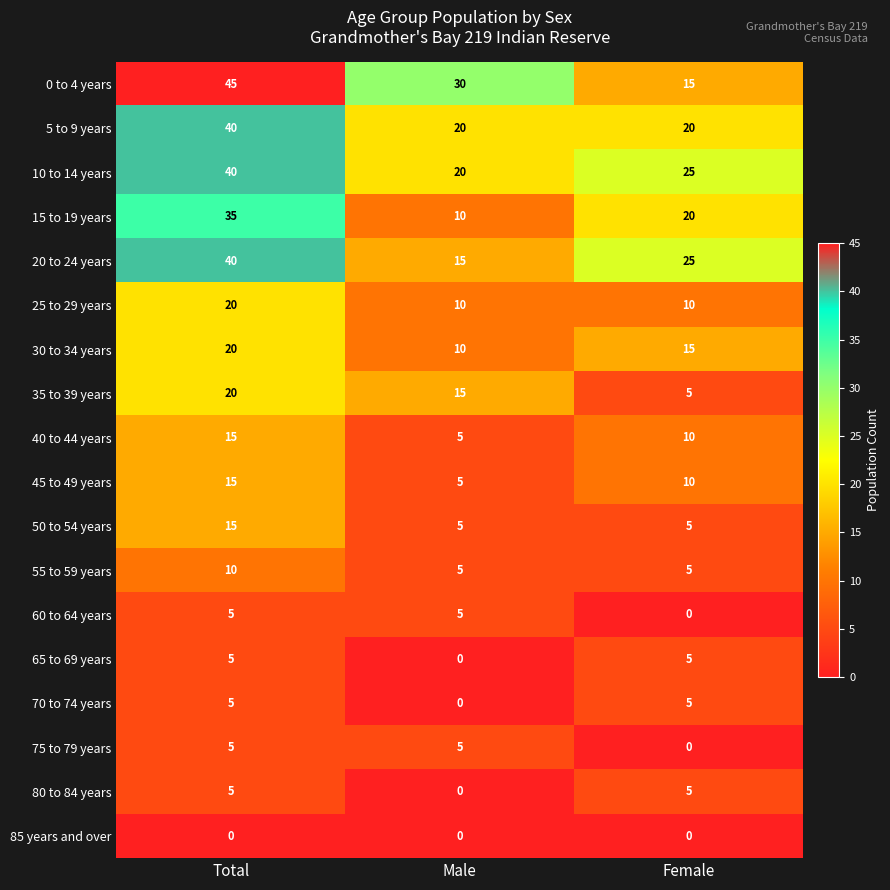

Between Male and Female, which series saw the biggest shift?

0 to 4 years